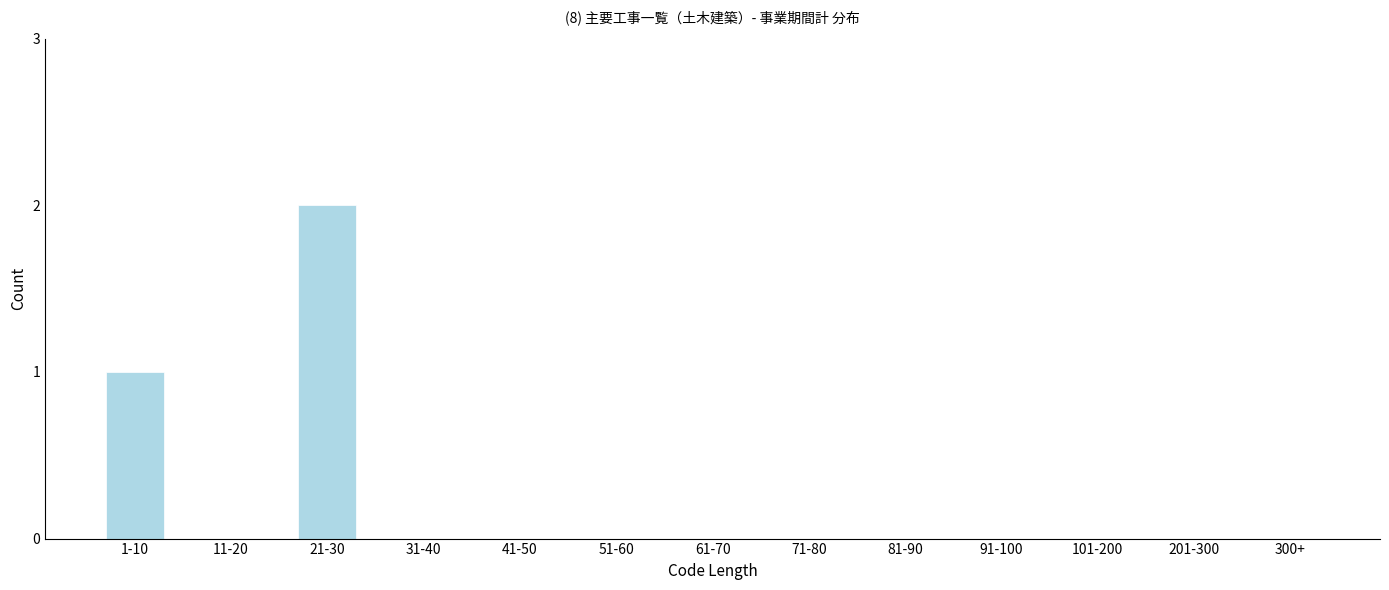

Reading left to right, extract all data points from this chart.

1-10=1	11-20=0	21-30=2	31-40=0	41-50=0	51-60=0	61-70=0	71-80=0	81-90=0	91-100=0	101-200=0	201-300=0	300+=0